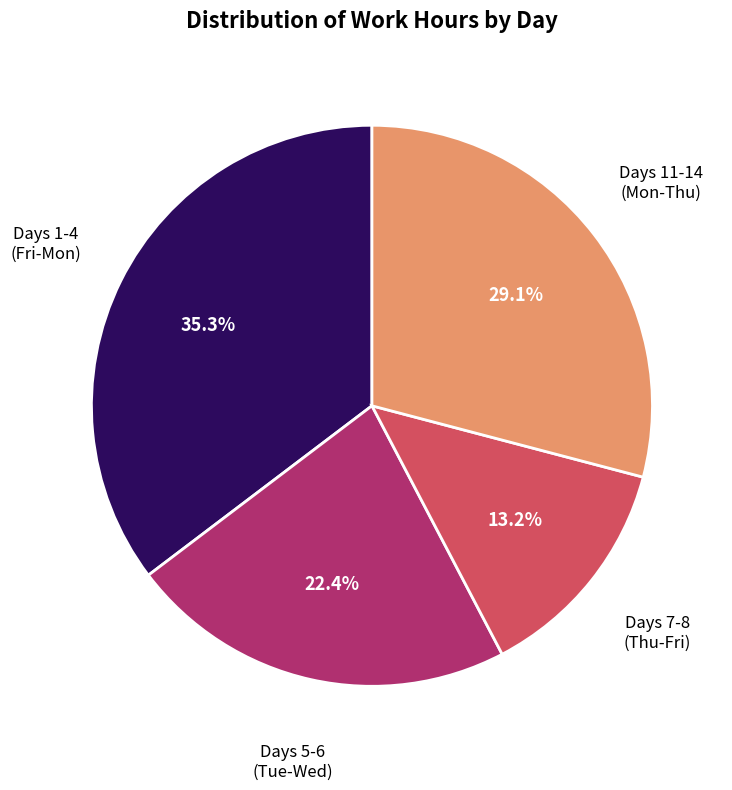

Does any single category account for the majority?

No